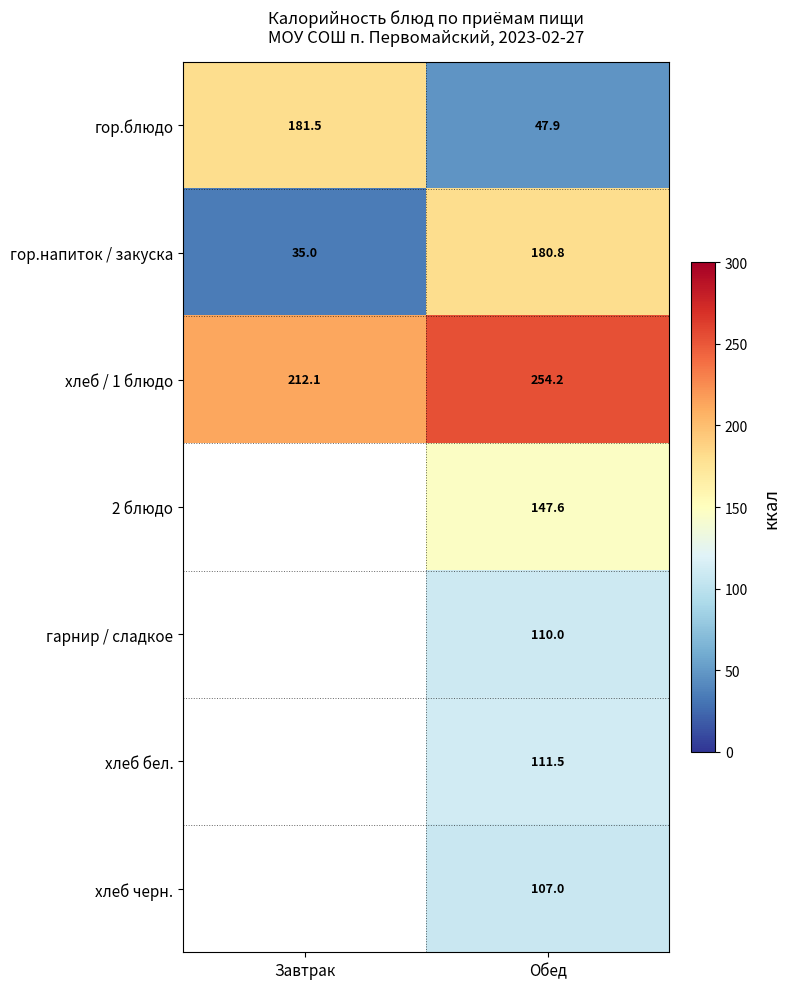

Is the value of гор.блюдо at Завтрак greater than the value of 2 блюдо at Обед?

Yes